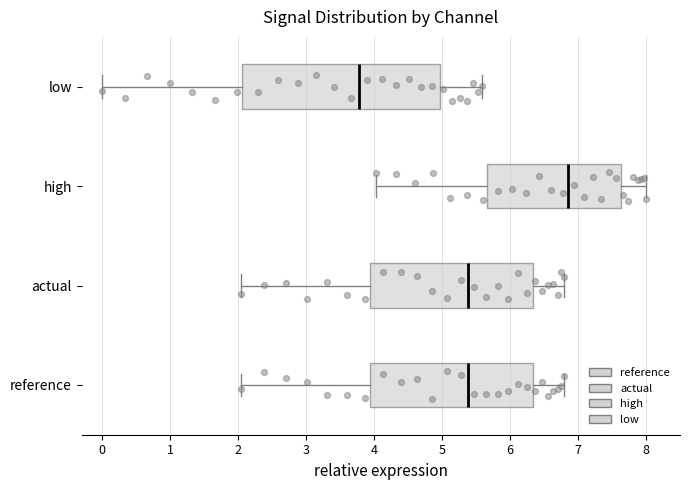

Which box has the furthest to the left median line?

low